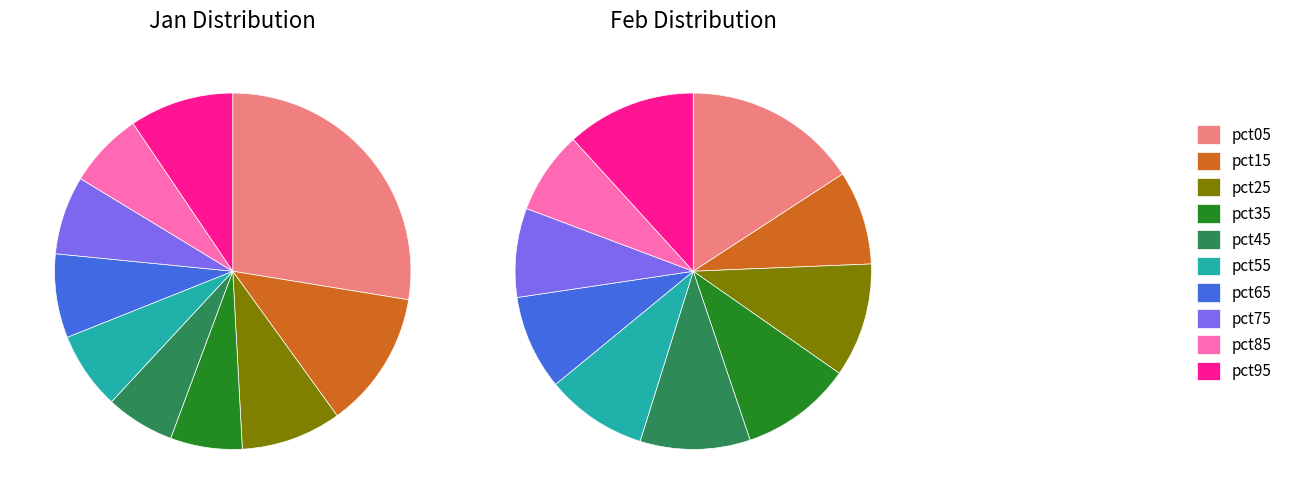

To the nearest percent, what is the combined percentage of 3 and 9?

22%